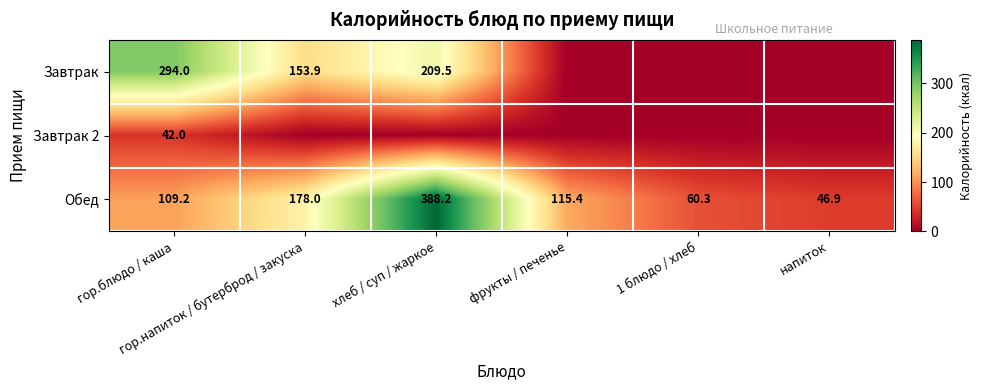

Rank the categories by Обед value from highest to lowest.

хлеб / суп / жаркое, гор.напиток / бутерброд / закуска, фрукты / печенье, гор.блюдо / каша, 1 блюдо / хлеб, напиток